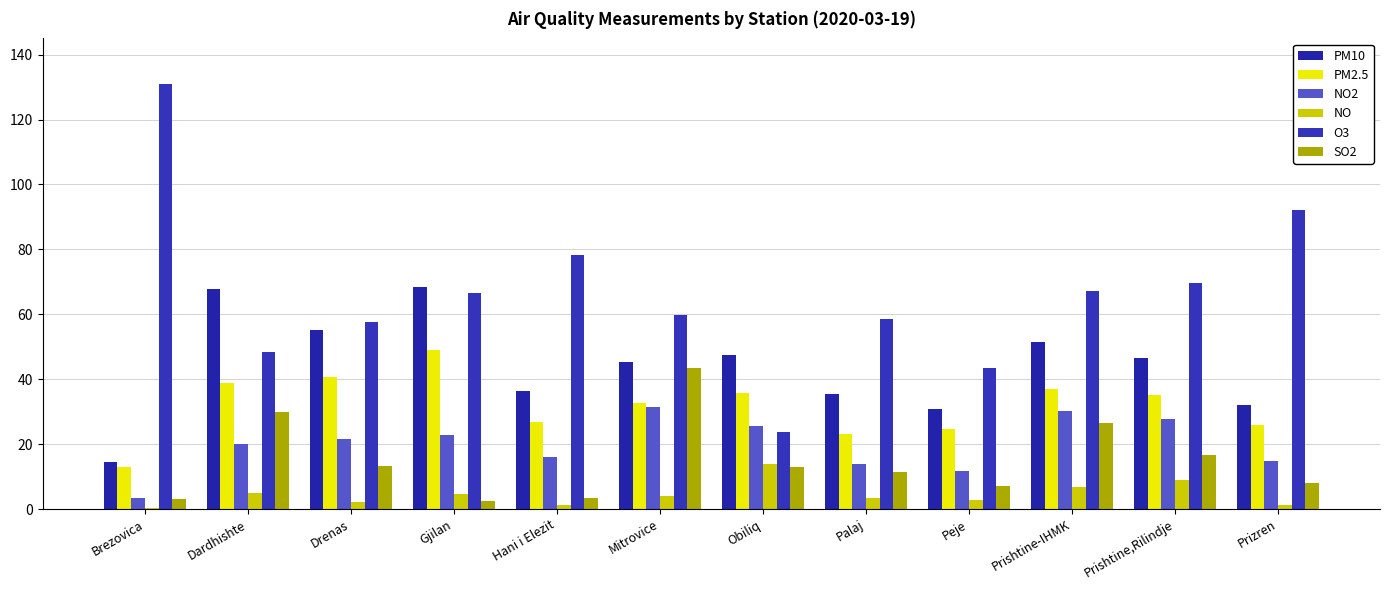

At which category is the sum across all series the highest?

Prishtine-IHMK